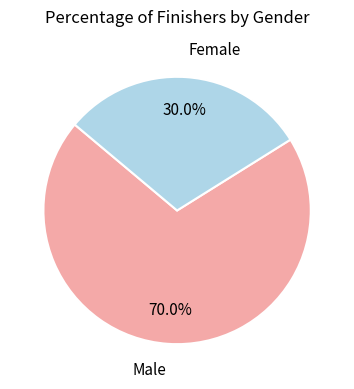

To the nearest percent, what is the difference between the largest and smallest slice percentages?

40%